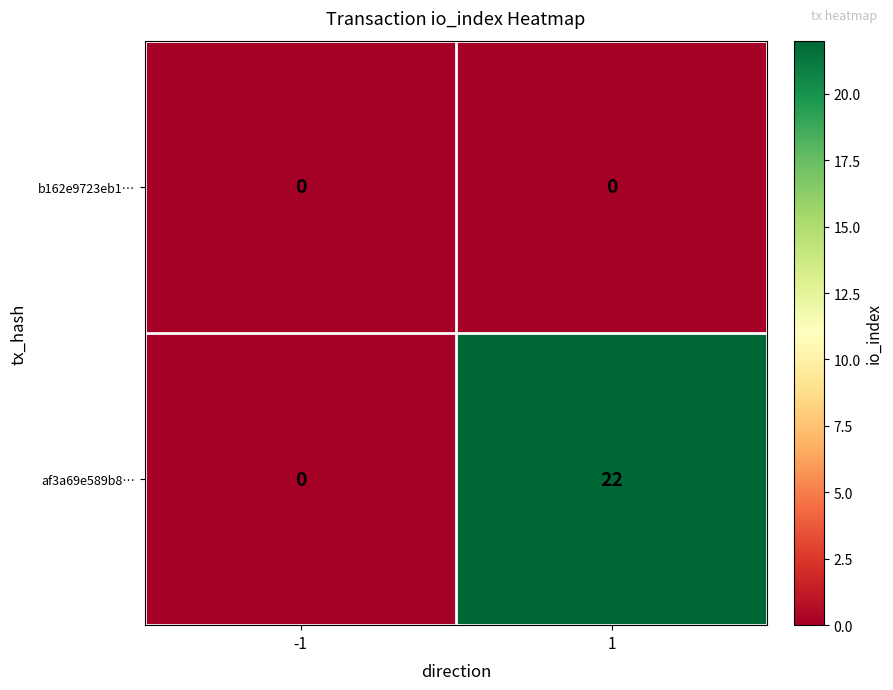

Count the number of data series in this chart.

2